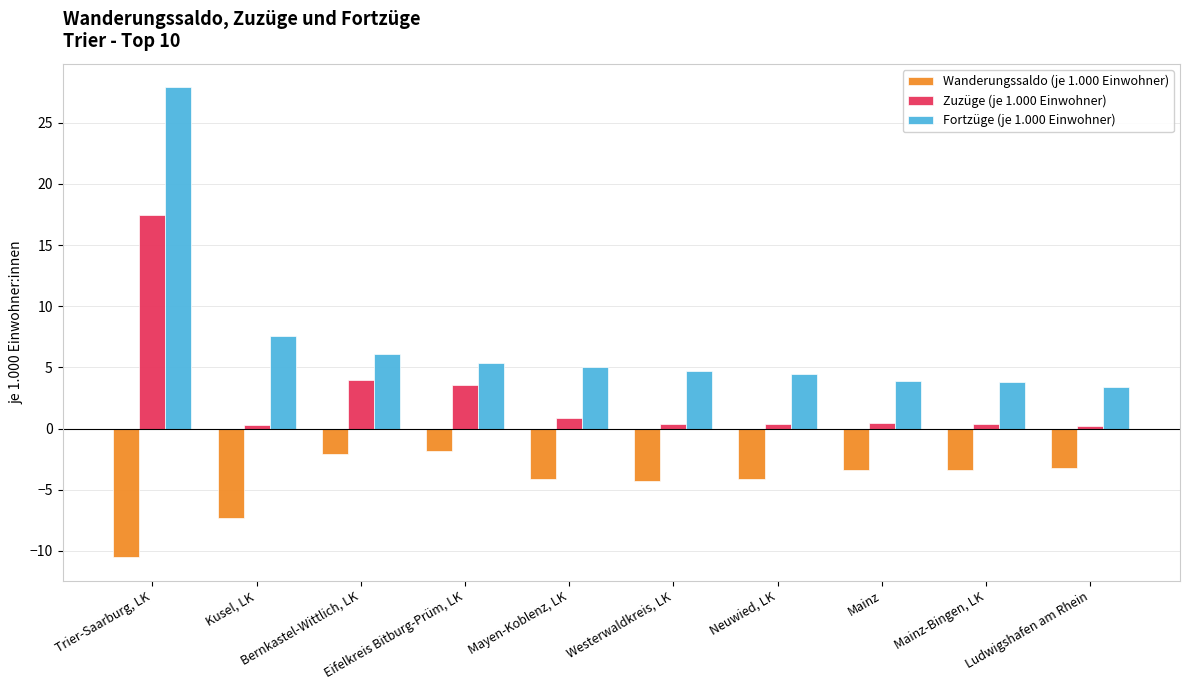

What is the smallest value displayed?

-10.5